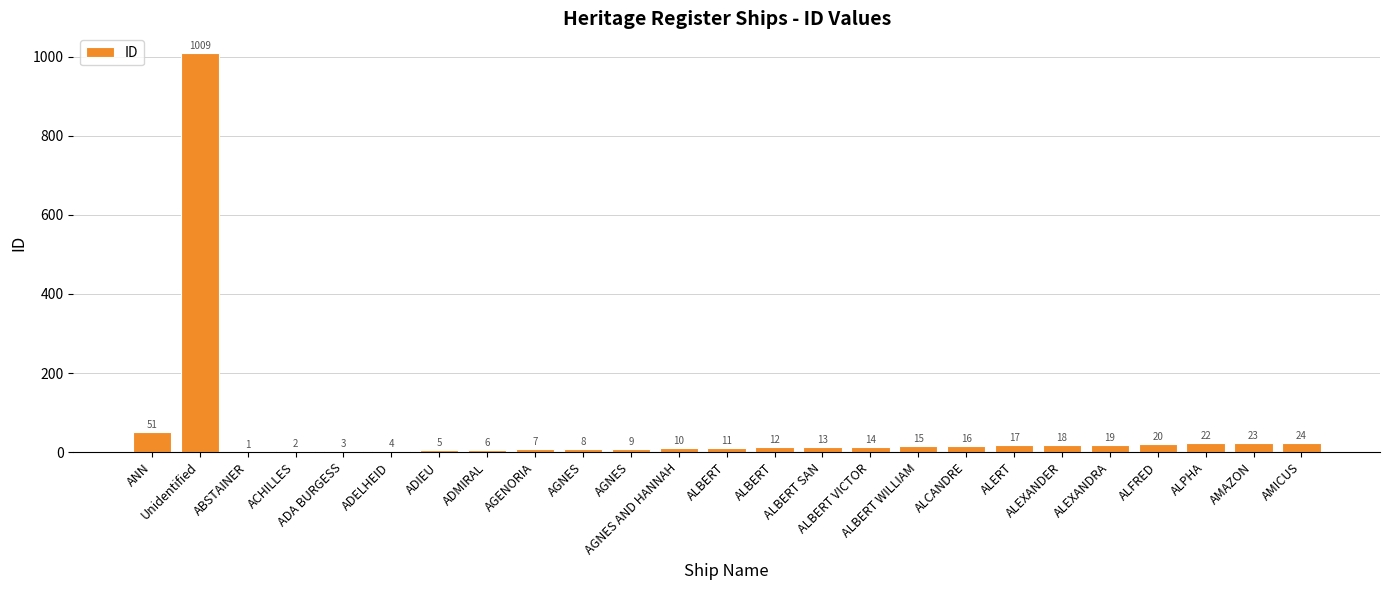

Which label corresponds to the largest value in the chart?

Unidentified